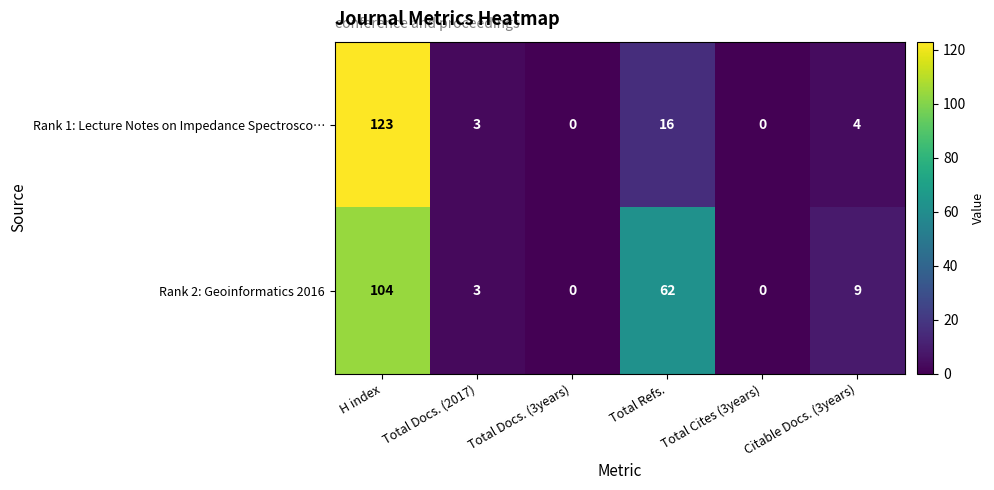

What is the average value of the Rank 1: Lecture Notes on Impedance Spectrosco… series?

24